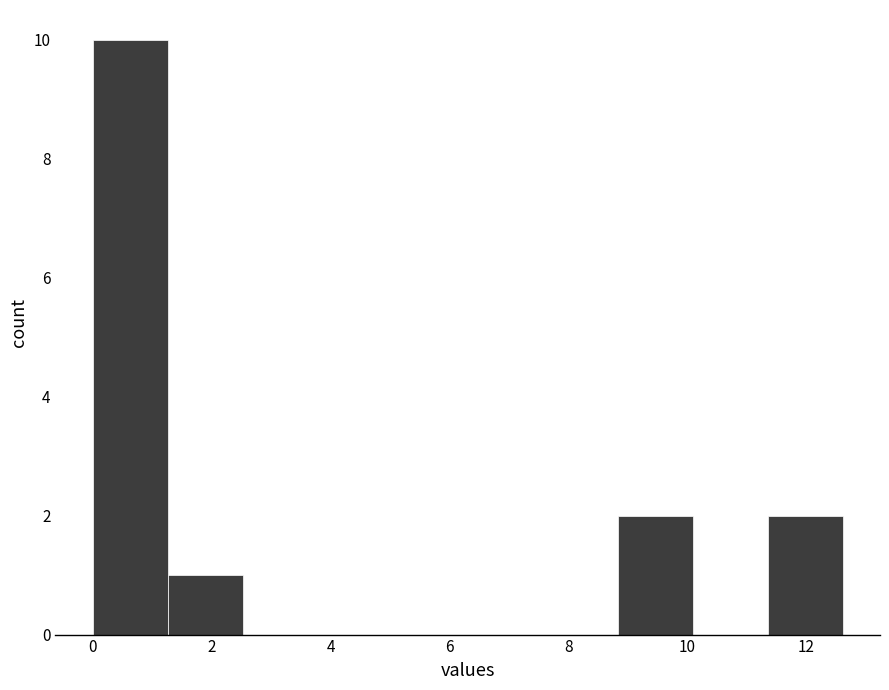

Reading left to right, transcribe this chart: for each bar, give the range it covers on the x-axis and its height. Neither the bar edges nor the heights are printed on the chart, so give them approximately, as read against the axes.

0.0 to 1.2: 10
1.2 to 2.6: 1
2.6 to 3.8: 0
3.8 to 5.0: 0
5.0 to 6.4: 0
6.4 to 7.6: 0
7.6 to 8.8: 0
8.8 to 10.0: 2
10.0 to 11.4: 0
11.4 to 12.6: 2